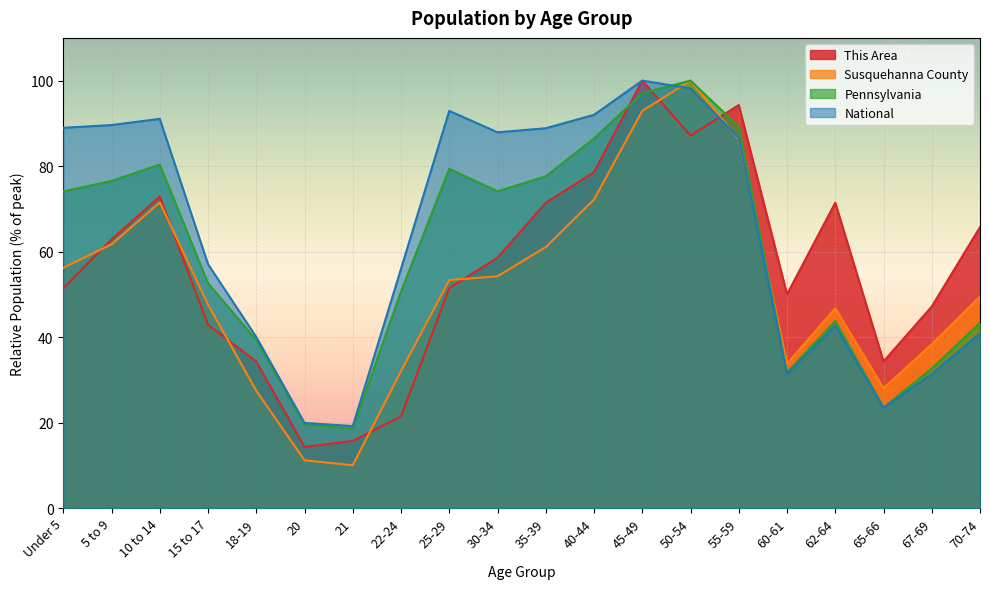

Which series has the largest range (max minus min)?

Susquehanna County